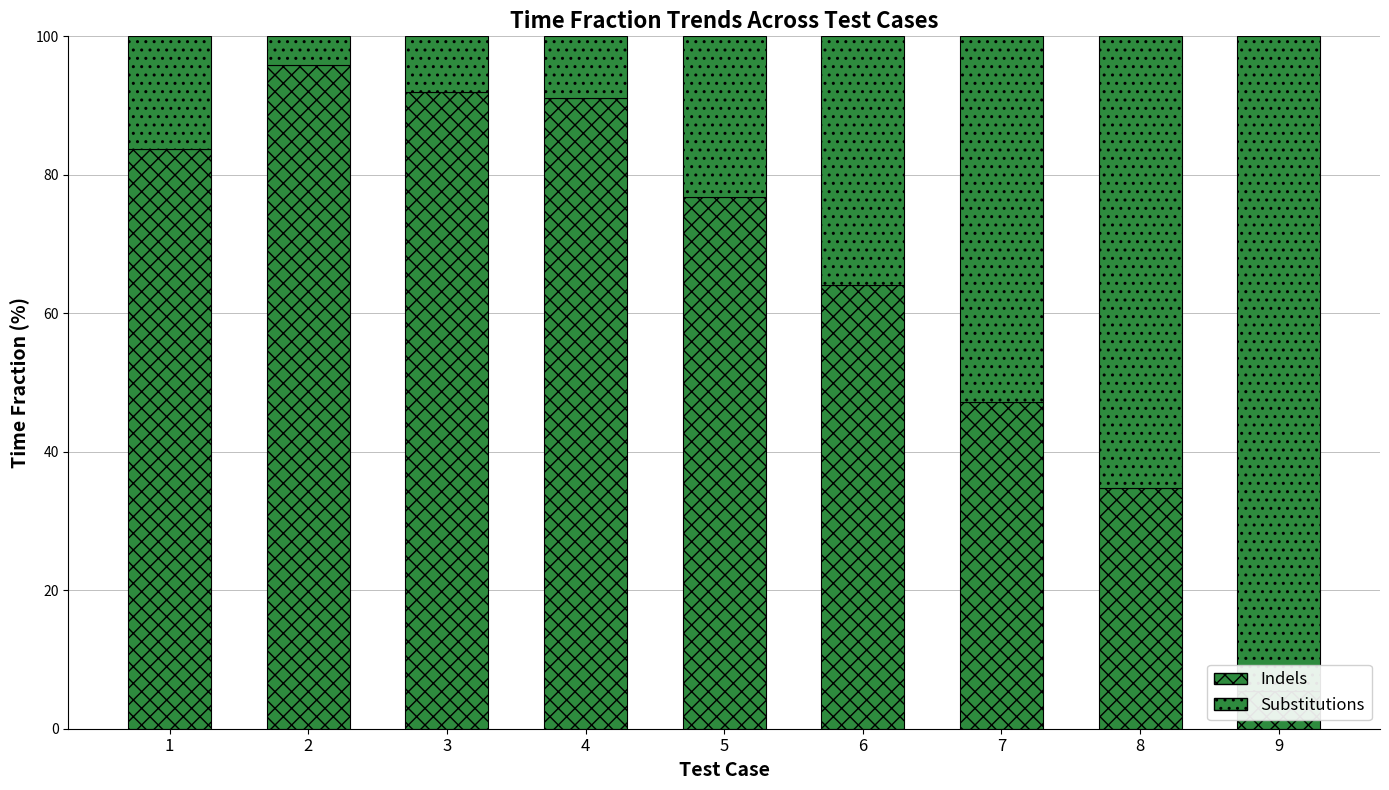

Reading right to left, list all the values displayed in this chart.

Indels: 9=5.5	8=34.8	7=47.2	6=64.1	5=76.8	4=91.1	3=92.0	2=95.8	1=83.7
Substitutions: 9=94.5	8=65.2	7=52.8	6=35.9	5=23.2	4=8.9	3=8.0	2=4.2	1=16.3